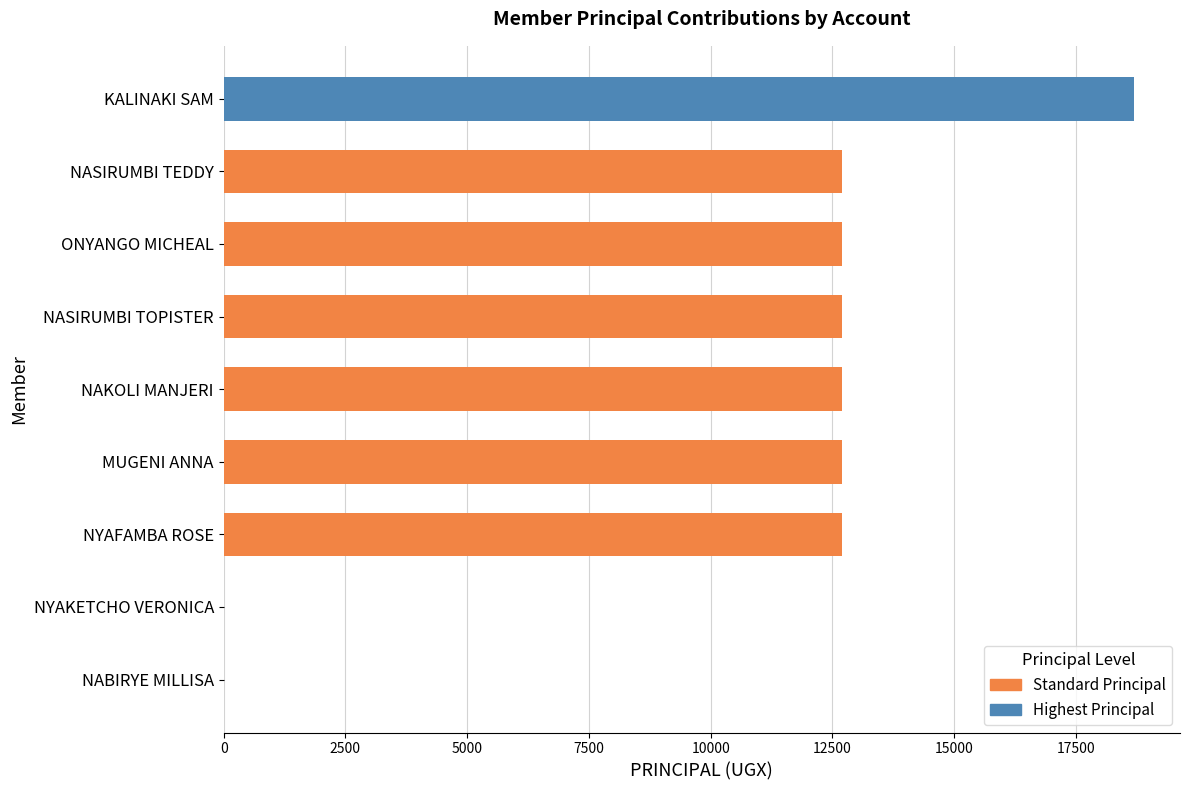

What is the sum of all values?

94900